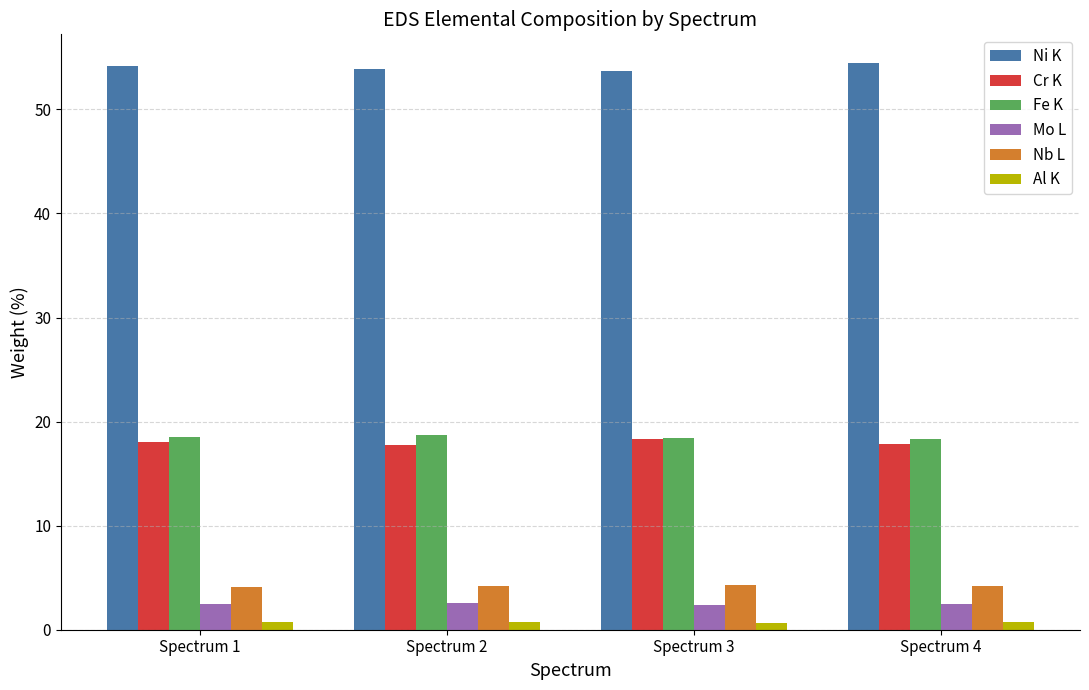

What is the value of the Mo L bar at the 1st from the left?

2.5